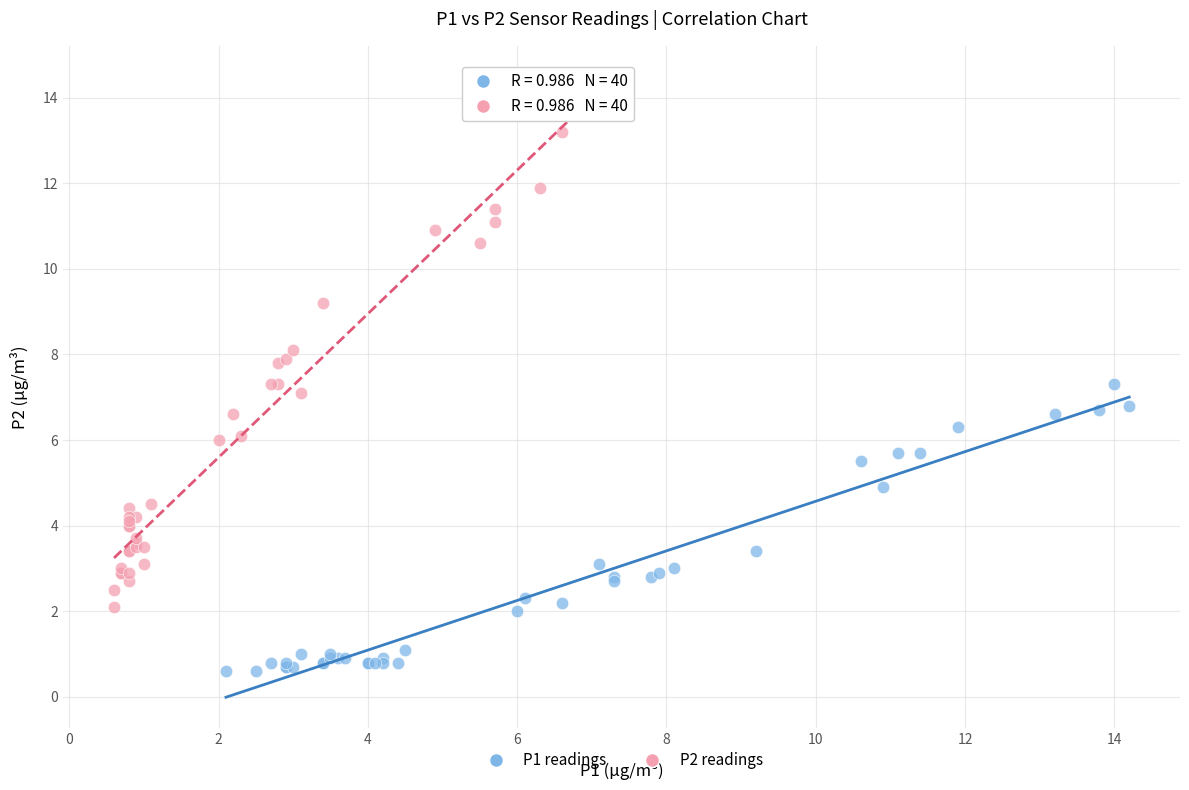

Which series reaches the maximum Y coordinate?

P2 readings